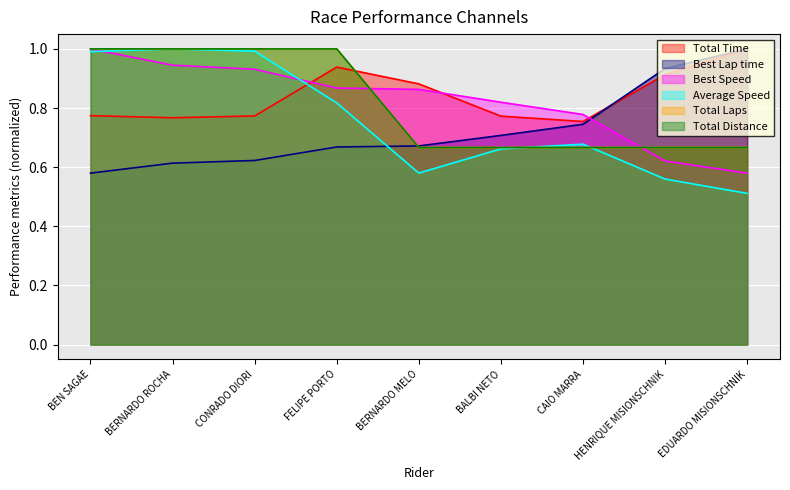

Reading left to right, what are all the values shown in this chart?

Total Time: BEN SAGAE=0.8	BERNARDO ROCHA=0.8	CONRADO DIORI=0.8	FELIPE PORTO=0.9	BERNARDO MELO=0.9	BALBI NETO=0.8	CAIO MARRA=0.8	HENRIQUE MISIONSCHNIK=0.9	EDUARDO MISIONSCHNIK=1.0
Best Lap time: BEN SAGAE=0.6	BERNARDO ROCHA=0.6	CONRADO DIORI=0.6	FELIPE PORTO=0.7	BERNARDO MELO=0.7	BALBI NETO=0.7	CAIO MARRA=0.7	HENRIQUE MISIONSCHNIK=0.9	EDUARDO MISIONSCHNIK=1.0
Best Speed: BEN SAGAE=1.0	BERNARDO ROCHA=0.9	CONRADO DIORI=0.9	FELIPE PORTO=0.9	BERNARDO MELO=0.9	BALBI NETO=0.8	CAIO MARRA=0.8	HENRIQUE MISIONSCHNIK=0.6	EDUARDO MISIONSCHNIK=0.6
Average Speed: BEN SAGAE=1.0	BERNARDO ROCHA=1.0	CONRADO DIORI=1.0	FELIPE PORTO=0.8	BERNARDO MELO=0.6	BALBI NETO=0.7	CAIO MARRA=0.7	HENRIQUE MISIONSCHNIK=0.6	EDUARDO MISIONSCHNIK=0.5
Total Laps: BEN SAGAE=1.0	BERNARDO ROCHA=1.0	CONRADO DIORI=1.0	FELIPE PORTO=1.0	BERNARDO MELO=0.7	BALBI NETO=0.7	CAIO MARRA=0.7	HENRIQUE MISIONSCHNIK=0.7	EDUARDO MISIONSCHNIK=0.7
Total Distance: BEN SAGAE=1.0	BERNARDO ROCHA=1.0	CONRADO DIORI=1.0	FELIPE PORTO=1.0	BERNARDO MELO=0.7	BALBI NETO=0.7	CAIO MARRA=0.7	HENRIQUE MISIONSCHNIK=0.7	EDUARDO MISIONSCHNIK=0.7